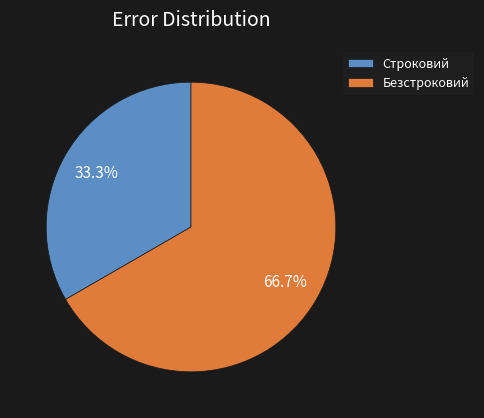

To the nearest percent, what is the average slice percentage?

50%